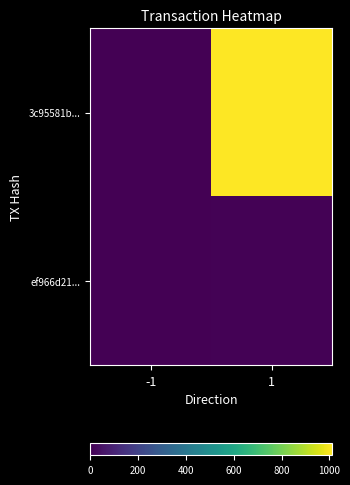

Reading right to left, transcribe all the data shown in this chart.

3c95581b...: 1=1011	-1=-1
ef966d21...: 1=3	-1=1